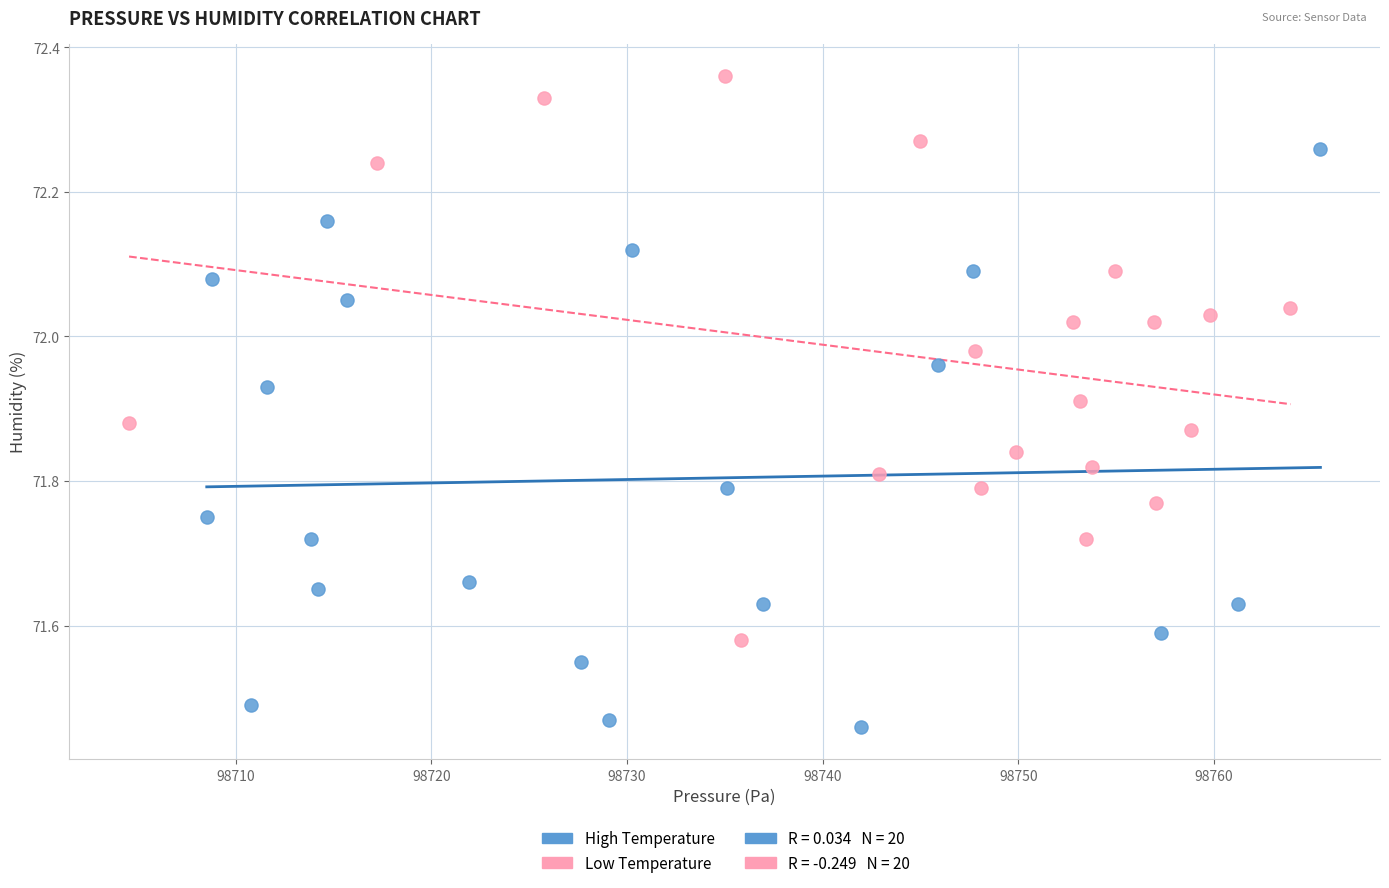

Which series contains the highest Y value?

Low Temperature